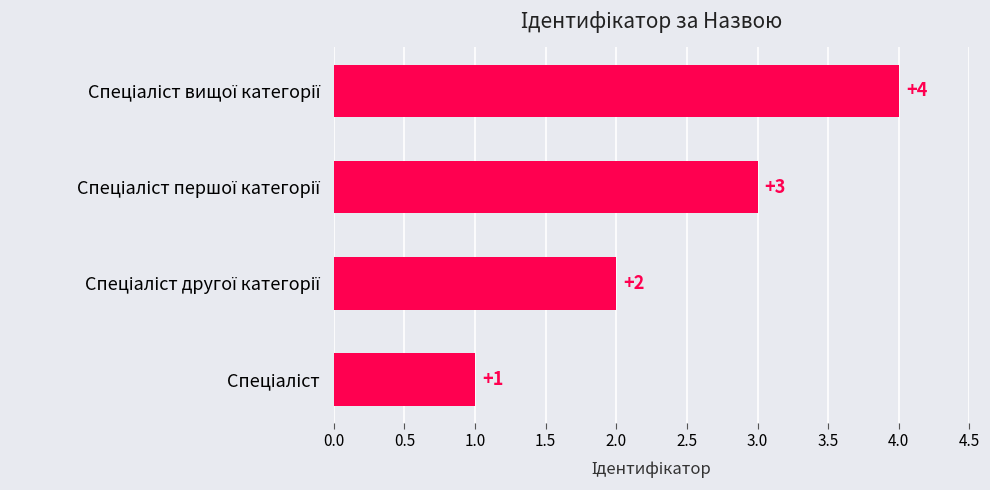

What is the greatest value displayed?

4